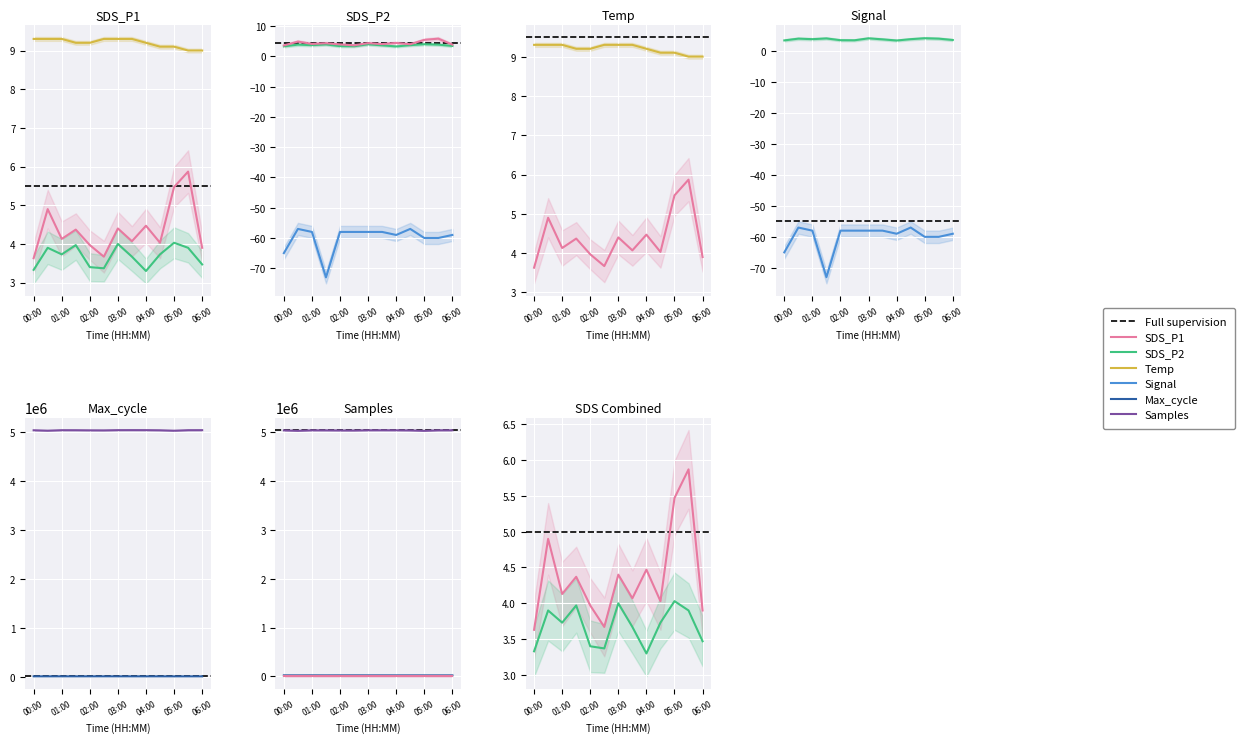

How many series are shown in this chart?

6